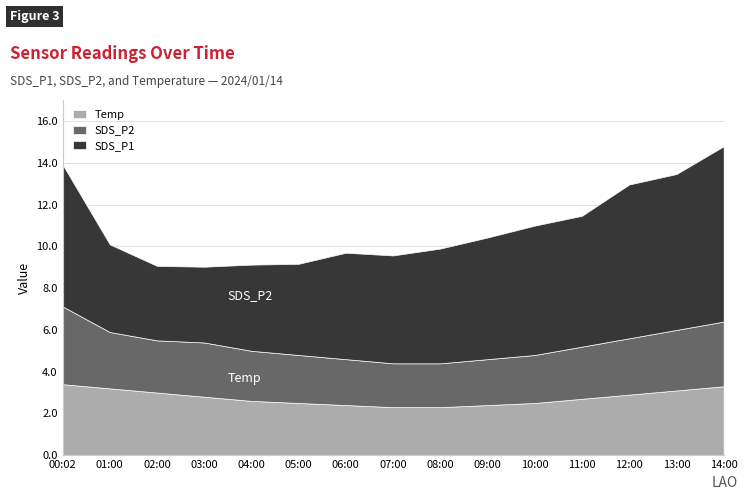

Does the chart display data point markers on the line(s)?

No